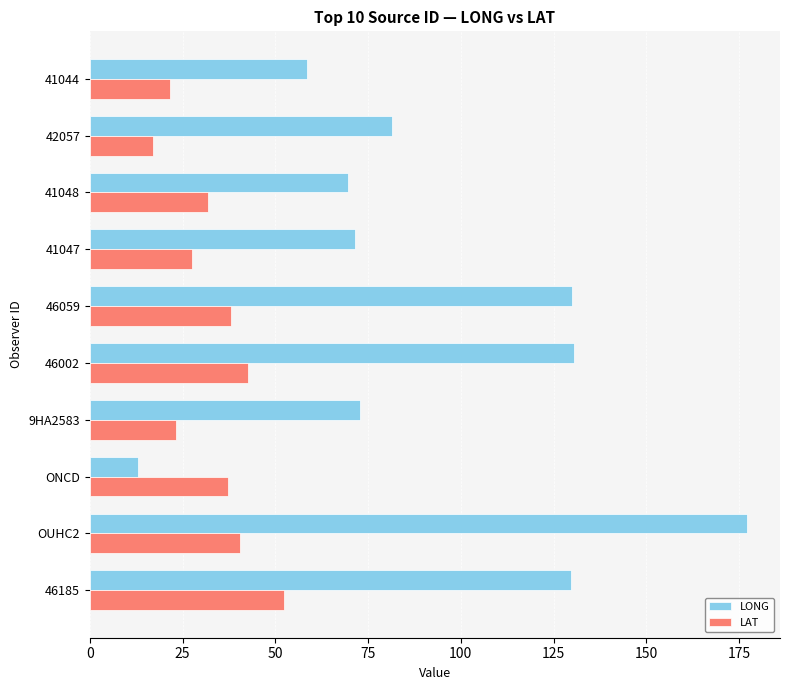

What is the difference between the LAT values at 9HA2583 and ONCD?

14.0